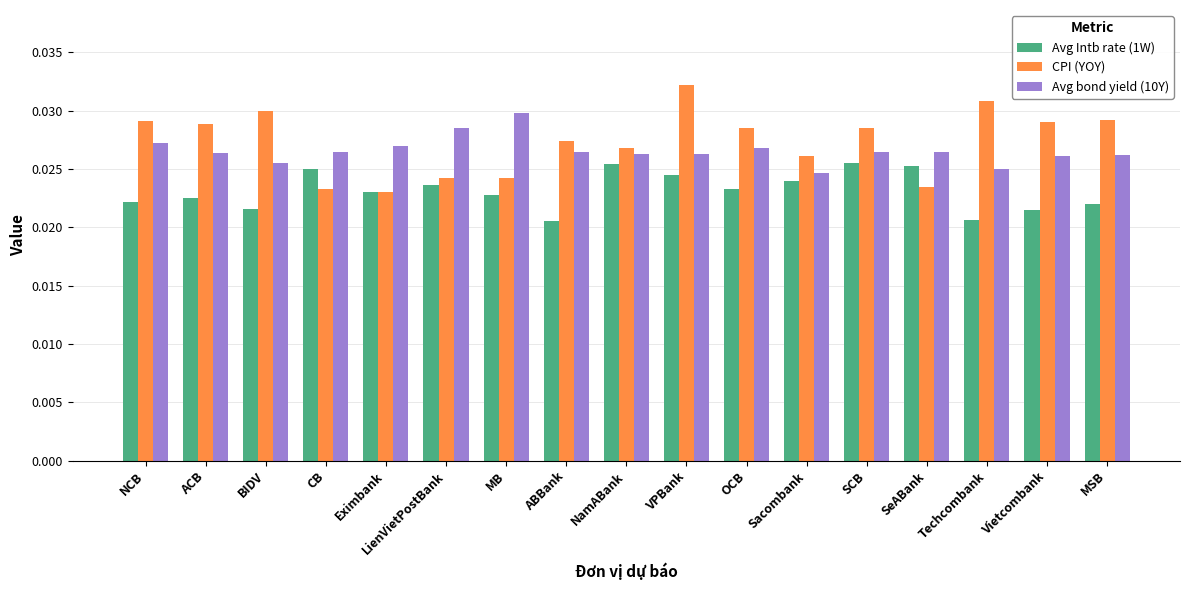

Count the CPI (YOY) values in the range 0 to 1.

17